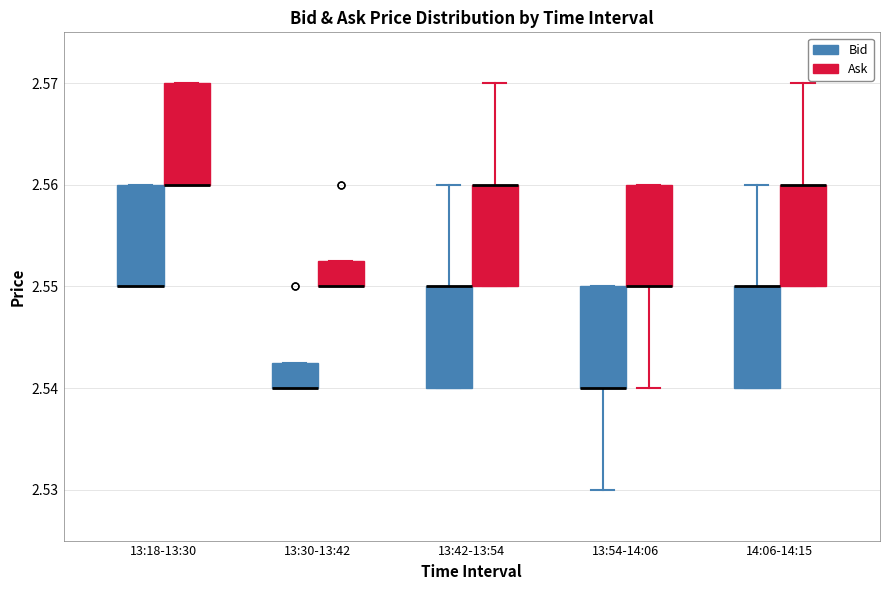

Reading left to right, read every box against the y-axis: the position of its median line, the range the box covers, and the ends of its whiskers. The values are not printed on the chart, so give them approximately, as read against the axis.

13:18-13:30 (Bid): median 2.550 (drawn on the box's lower edge), box 2.550 to 2.560, whiskers 2.550 to 2.560
13:18-13:30 (Ask): median 2.560 (drawn on the box's lower edge), box 2.560 to 2.570, whiskers 2.560 to 2.570
13:30-13:42 (Bid): median 2.540 (drawn on the box's lower edge), box 2.540 to 2.543, whiskers 2.540 to 2.543
13:30-13:42 (Ask): median 2.550 (drawn on the box's lower edge), box 2.550 to 2.553, whiskers 2.550 to 2.553
13:42-13:54 (Bid): median 2.550 (drawn on the box's upper edge), box 2.540 to 2.550, whiskers 2.540 to 2.560
13:42-13:54 (Ask): median 2.560 (drawn on the box's upper edge), box 2.550 to 2.560, whiskers 2.550 to 2.570
13:54-14:06 (Bid): median 2.540 (drawn on the box's lower edge), box 2.540 to 2.550, whiskers 2.530 to 2.550
13:54-14:06 (Ask): median 2.550 (drawn on the box's lower edge), box 2.550 to 2.560, whiskers 2.540 to 2.560
14:06-14:15 (Bid): median 2.550 (drawn on the box's upper edge), box 2.540 to 2.550, whiskers 2.540 to 2.560
14:06-14:15 (Ask): median 2.560 (drawn on the box's upper edge), box 2.550 to 2.560, whiskers 2.550 to 2.570